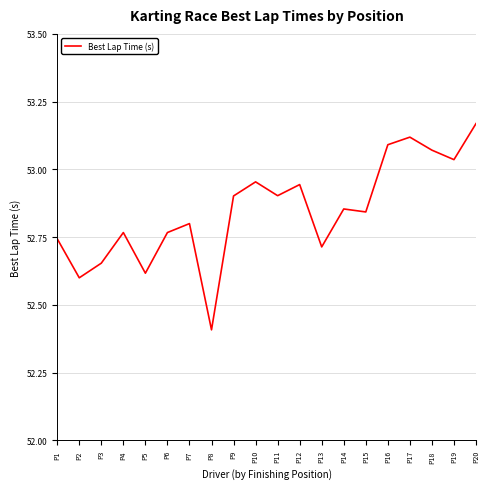

True or false: the data shows 70.1 at P19.

False